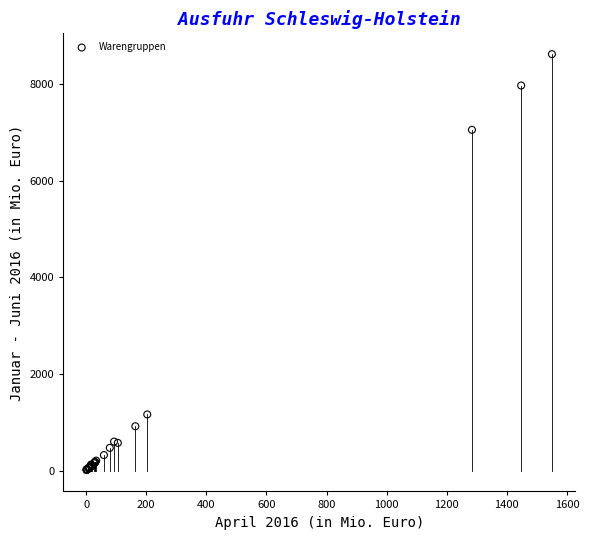

What Y value in the scatter plot is closest to 4314?

7051.9